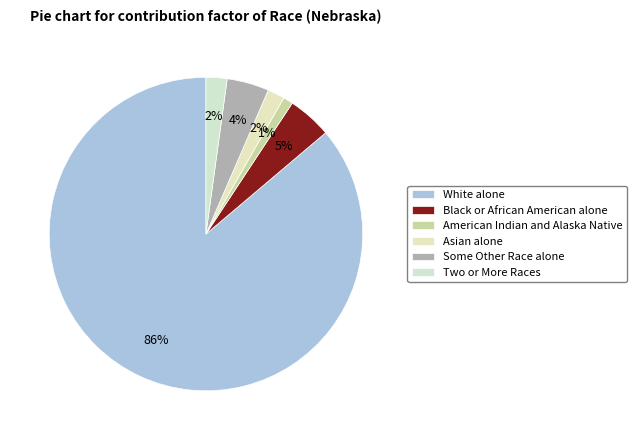

True or false: White alone accounts for 99% of the total.

False